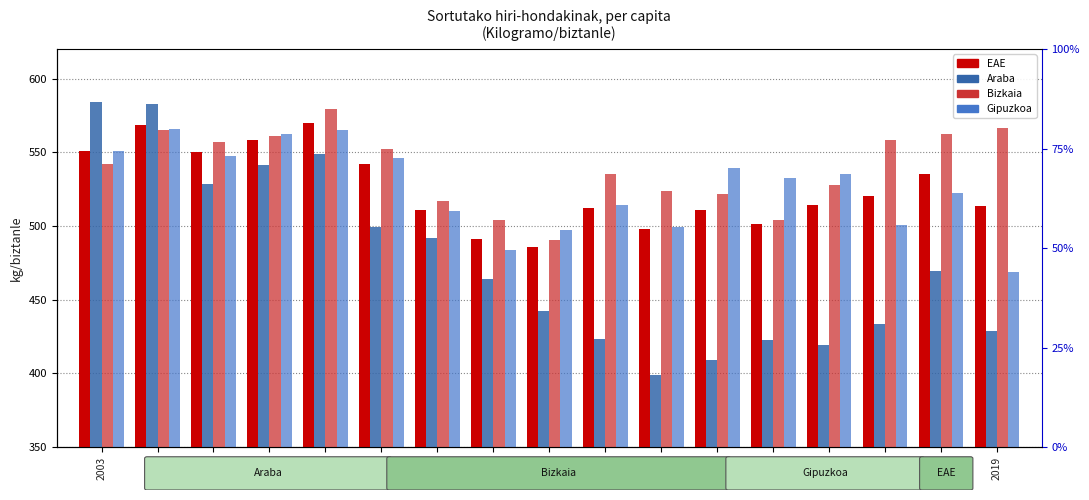

List the labels in order of EAE value, smallest first.

2011, 2010, 2013, 2015, 2014, 2009, 2012, 2019, 2016, 2017, 2018, 2008, 2005, 2003, 2006, 2004, 2007